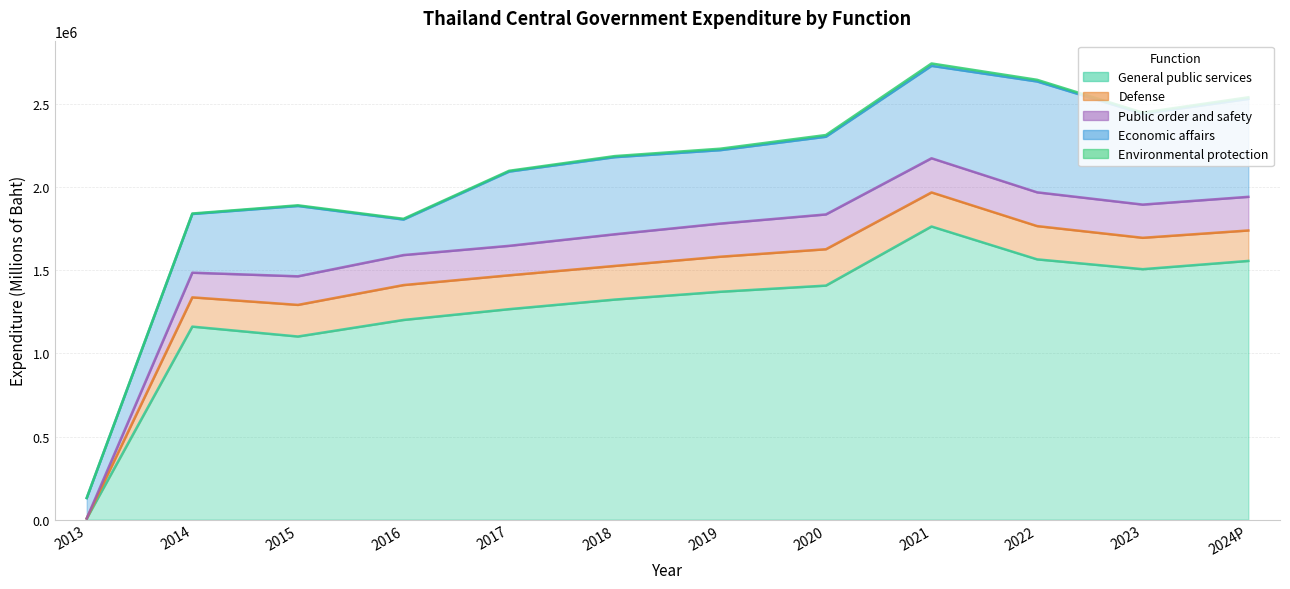

What is the maximum value for General public services?

1763380.9